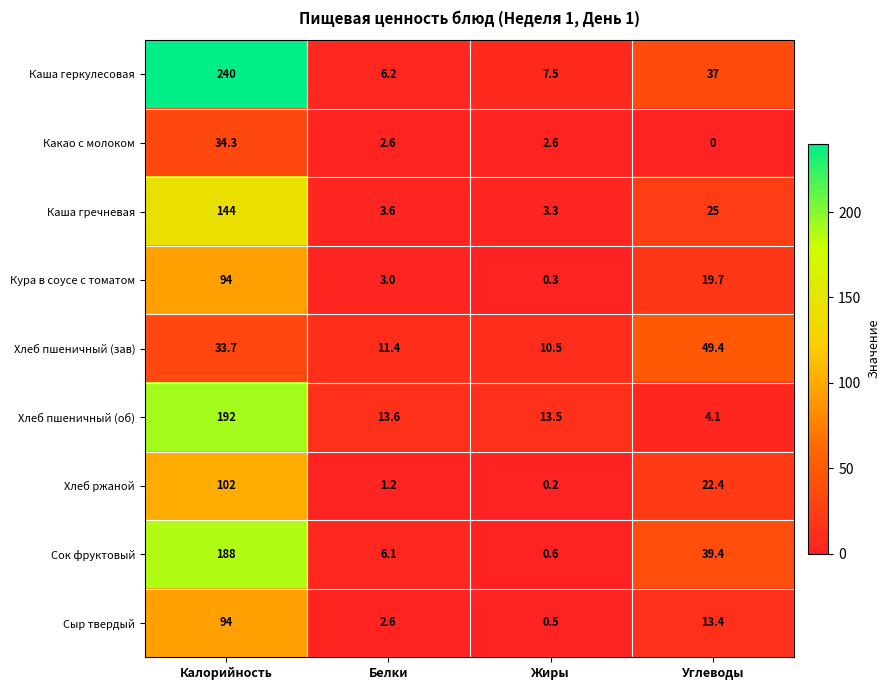

What is the average value of the Сыр твердый series?

27.6